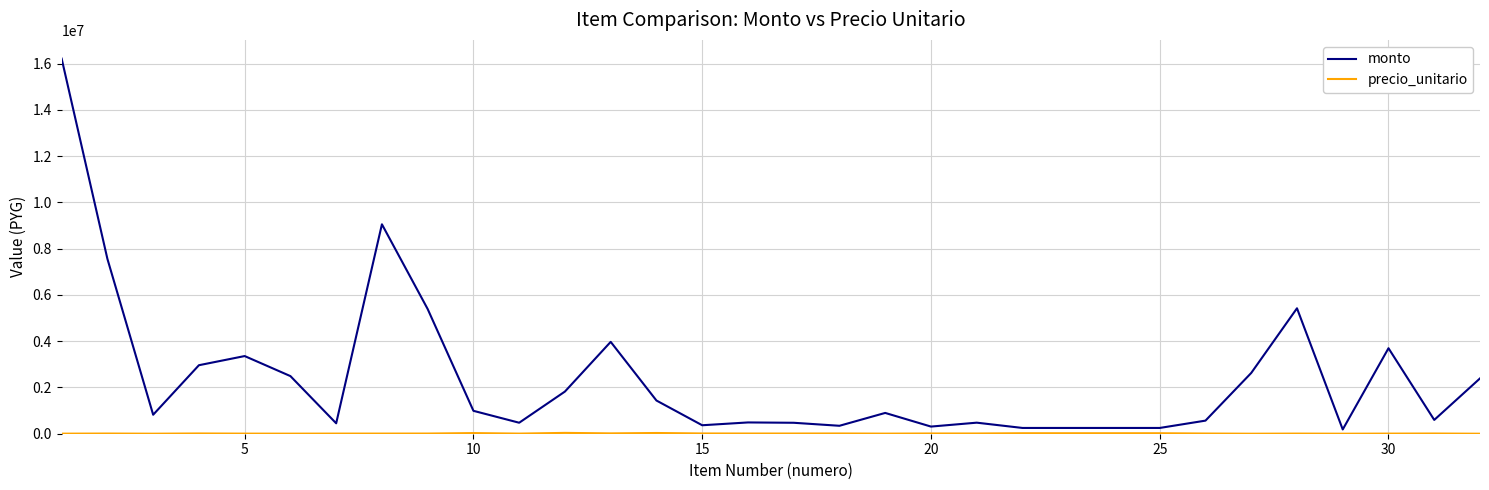

What is the maximum value shown in the chart?

16214400